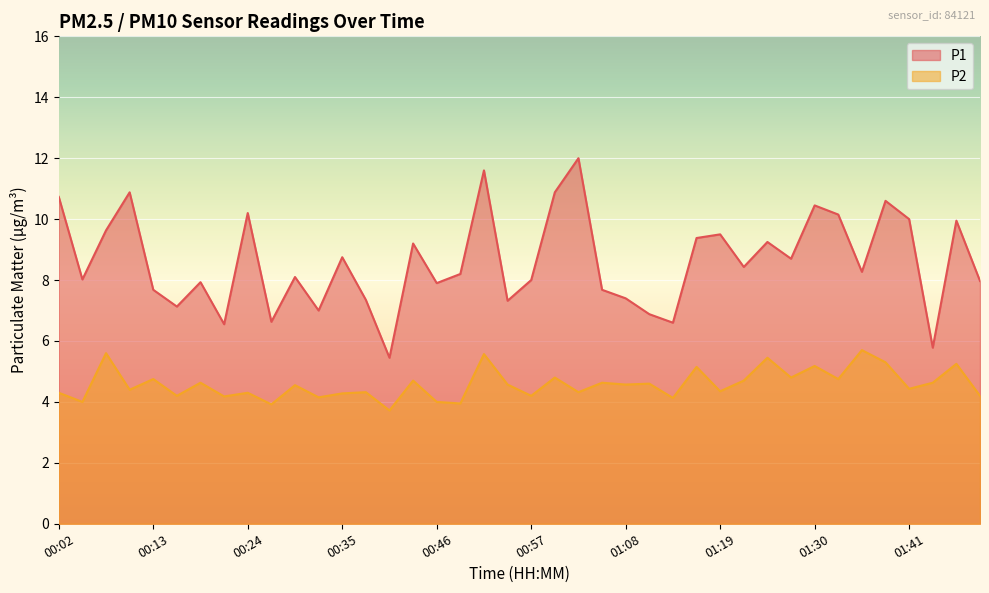

How many values in the P1 series are below 8?

16